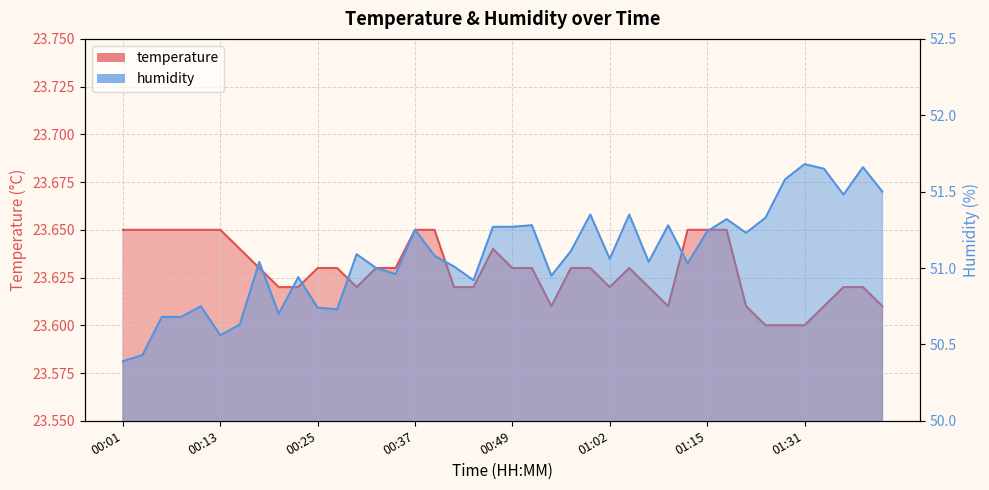

At which label does humidity first exceed 51?

00:18